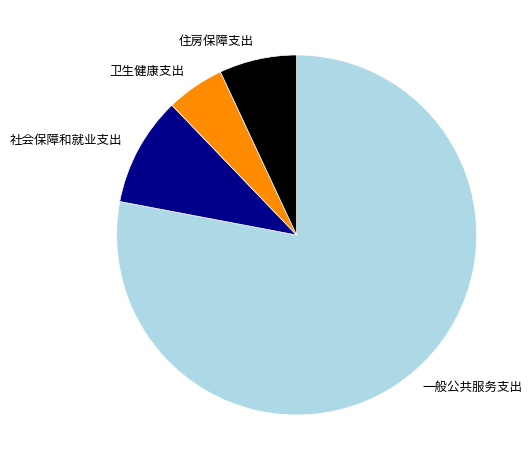

Is there any slice that represents more than half of the pie?

Yes